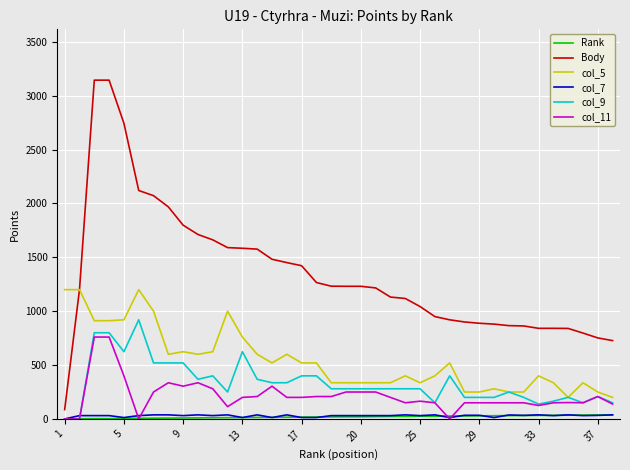

True or false: col_7 and col_5 cross at least once.

False